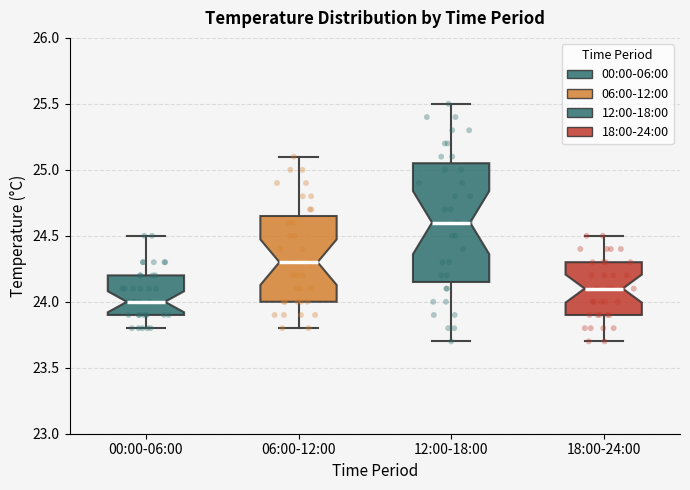

Comparing the boxes themselves (not the whiskers), which one is the tallest?

12:00-18:00